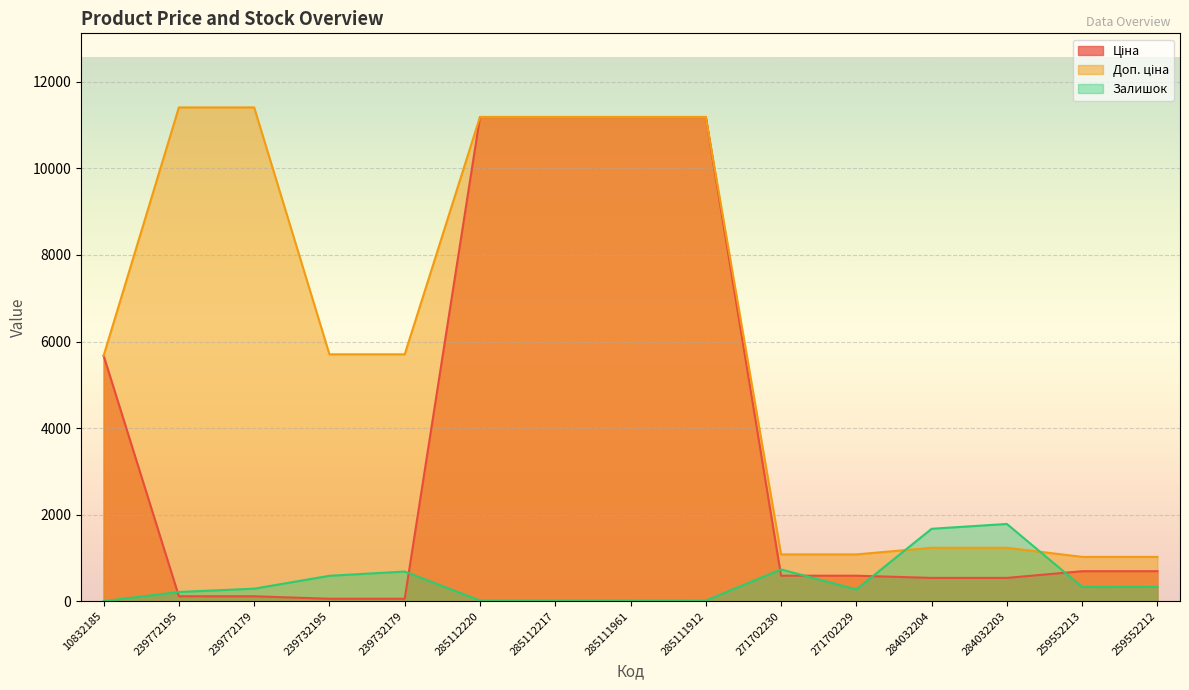

The Доп. ціна series shows 5705.0 at 239732179. True or false?

True